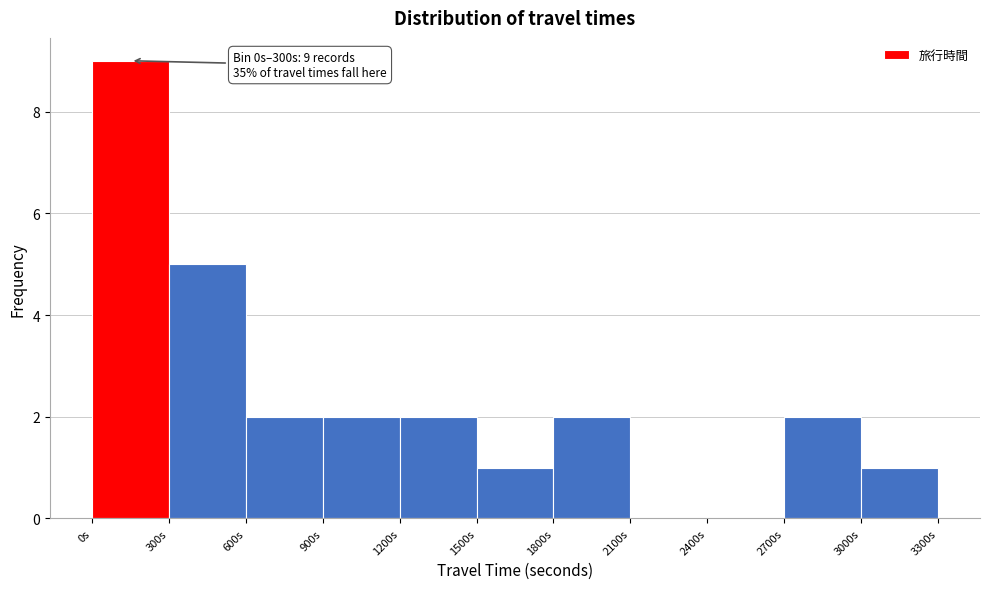

Over which range of the x-axis is the bar tallest?

0 to 300